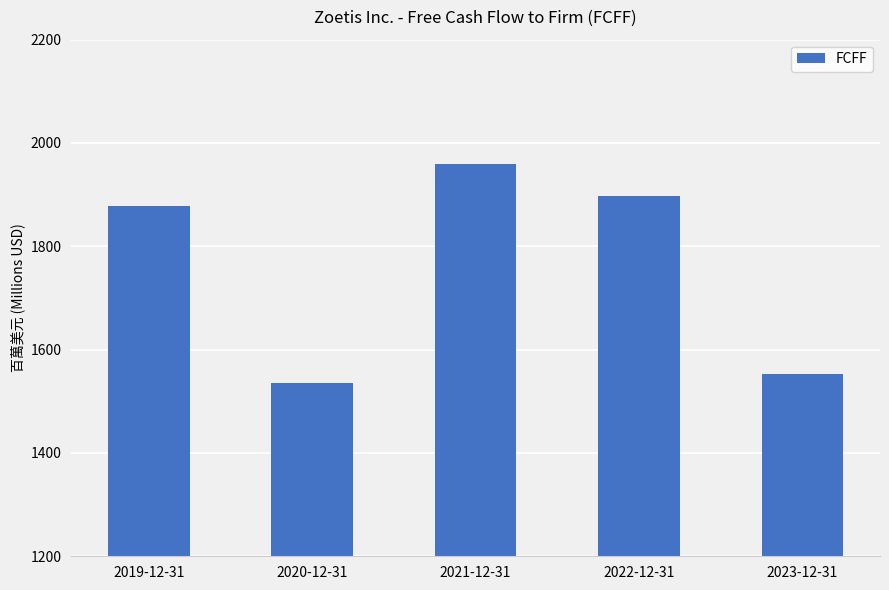

List the labels in order of value, smallest first.

2020-12-31, 2023-12-31, 2019-12-31, 2022-12-31, 2021-12-31